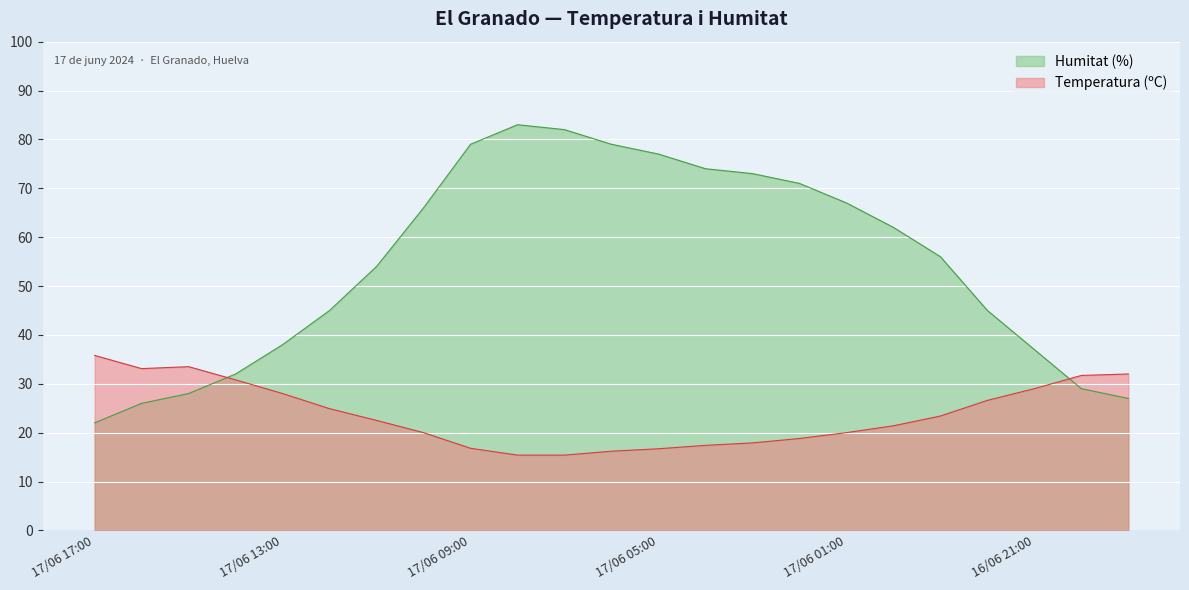

Which series has the largest range (max minus min)?

Humitat (%)